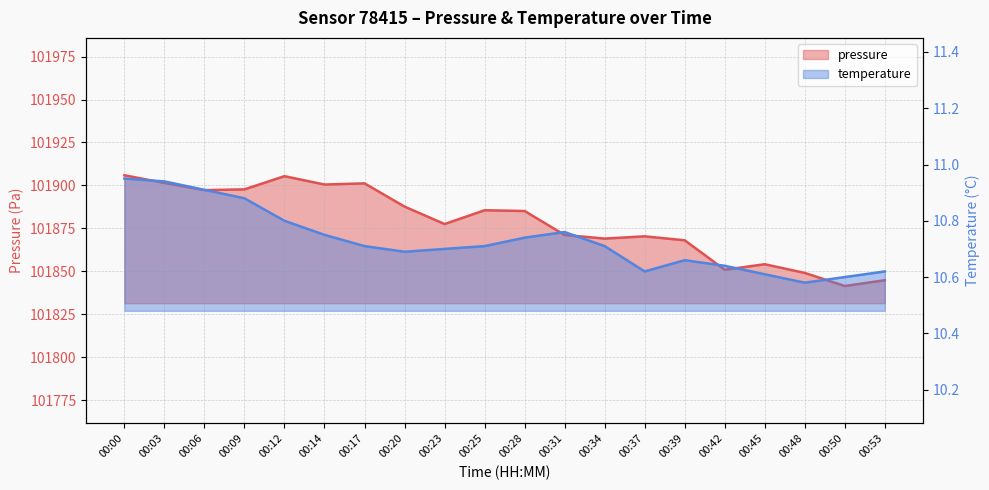

Which series has the largest total across all categories?

pressure